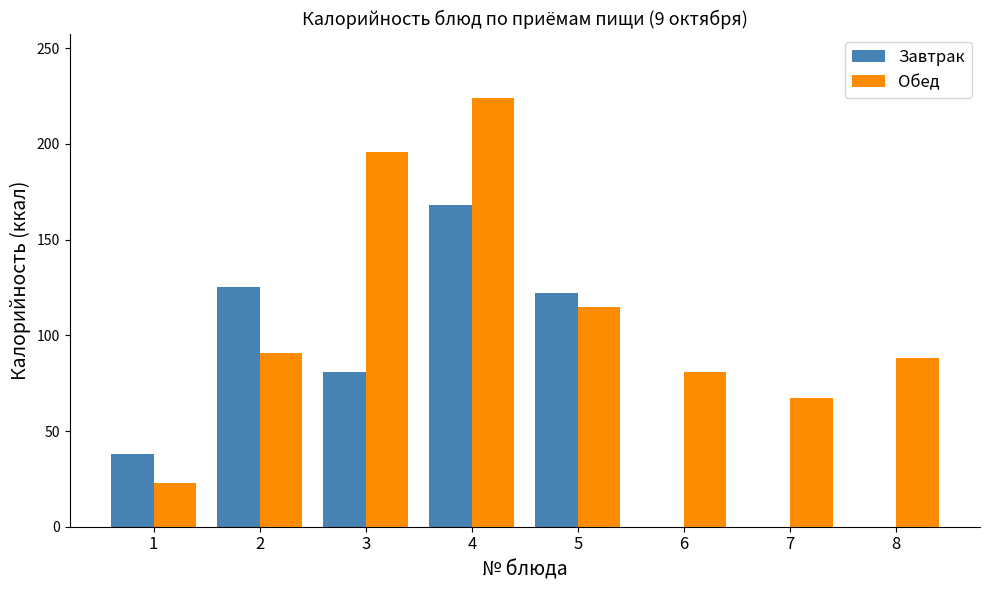

Reading left to right, list all the values displayed in this chart.

Завтрак: 1=38	2=125	3=81	4=168	5=122	6=0	7=0	8=0
Обед: 1=23	2=91	3=196	4=224	5=115	6=81	7=67	8=88